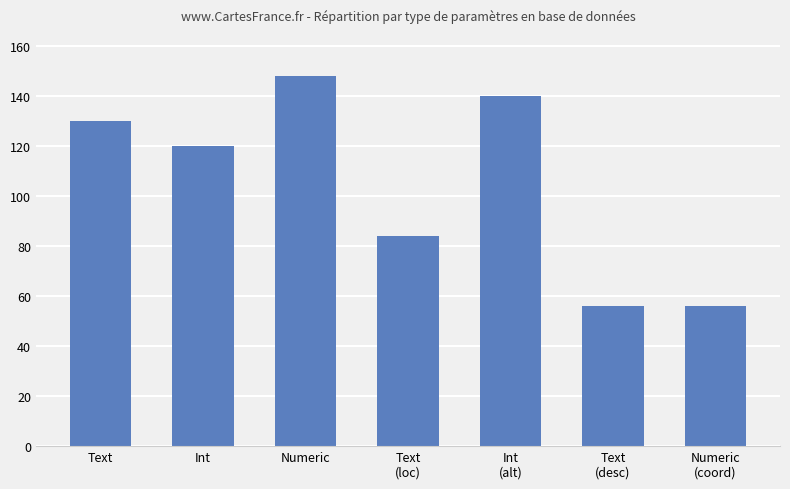

Where does the data first go above 120?

Text